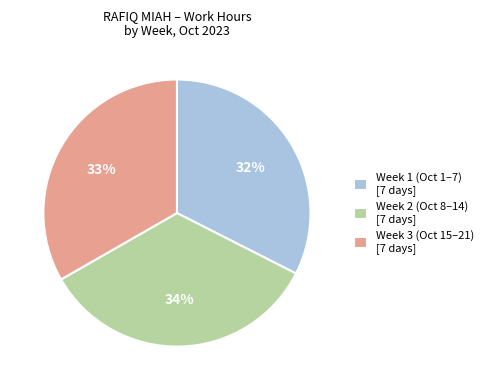

Is the sum of Week 2 (Oct 8–14) [7 days] and Week 3 (Oct 15–21) [7 days] greater than half?

Yes